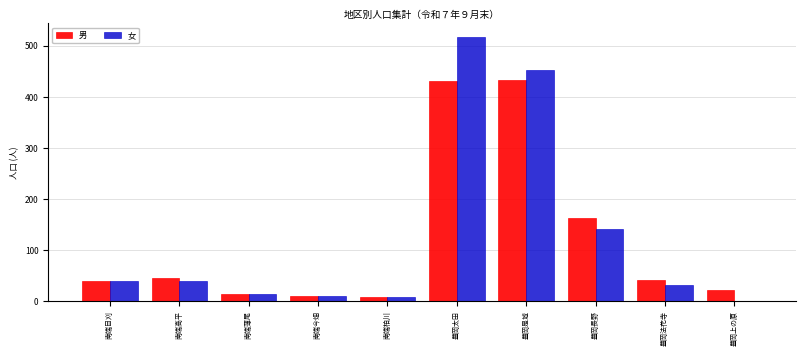

At which category is the sum across all series the highest?

豊岡太田